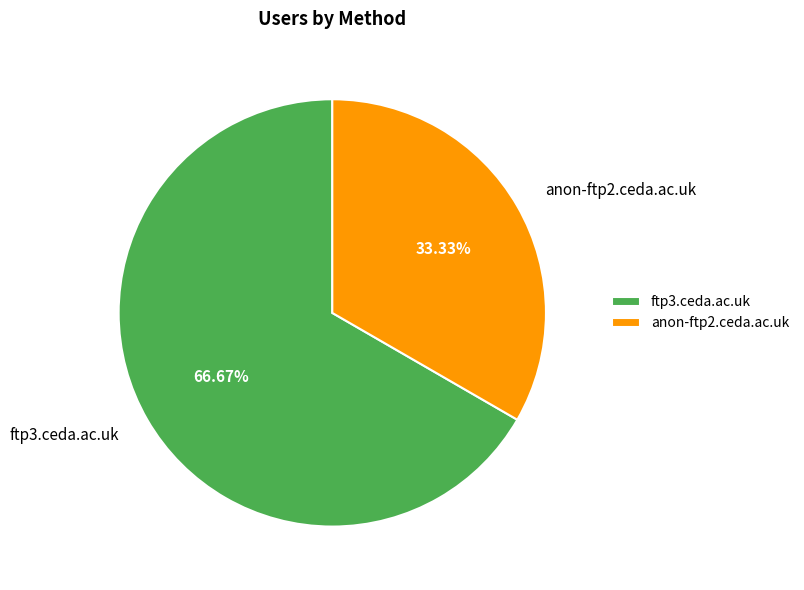

Combined, do ftp3.ceda.ac.uk and anon-ftp2.ceda.ac.uk account for over 50%?

Yes